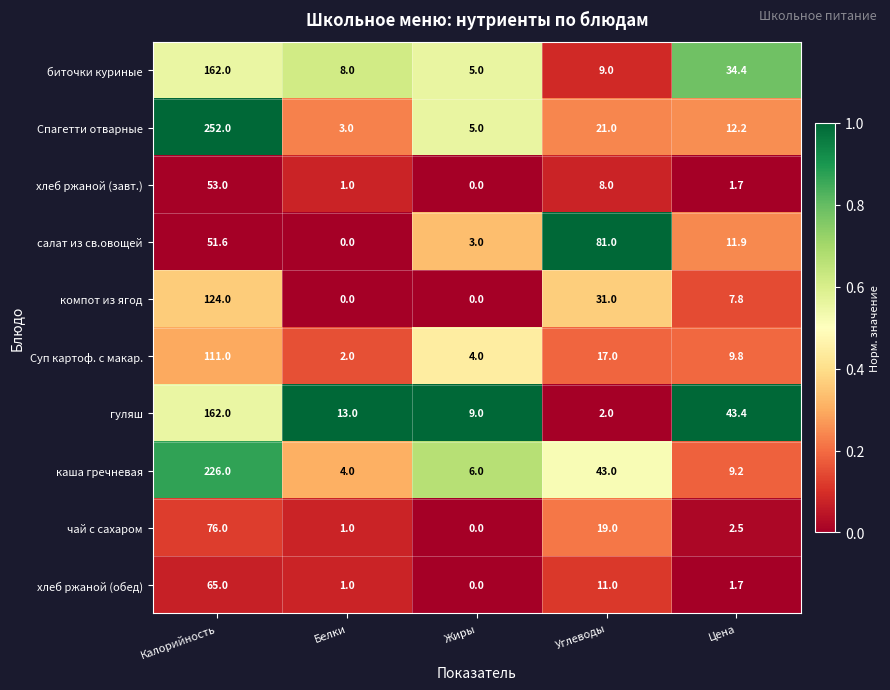

Read the салат из св.овощей value at Углеводы.

81.0